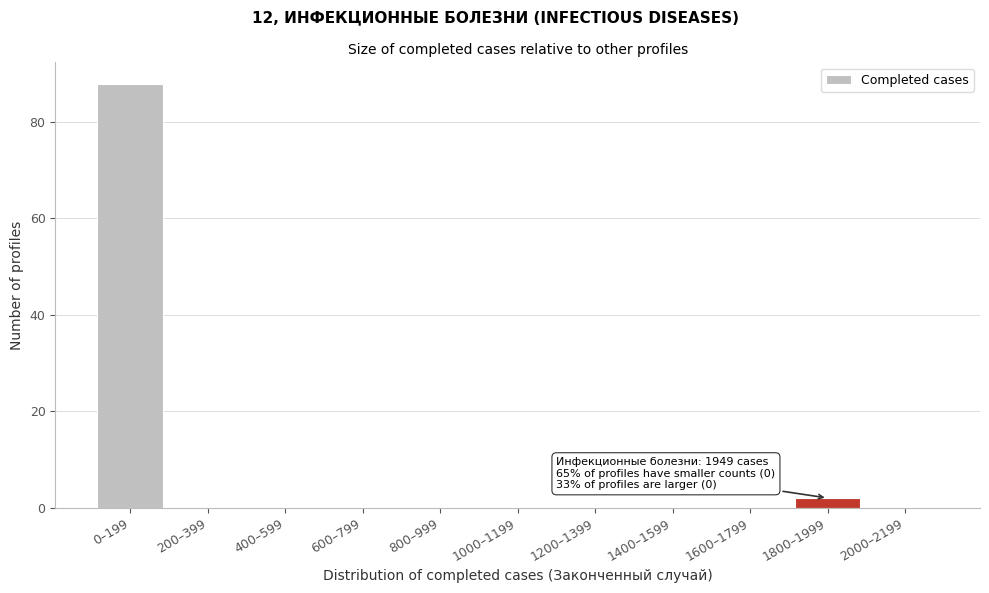

Reading right to left, extract all data points from this chart.

2000–2199=0	1800–1999=2	1600–1799=0	1400–1599=0	1200–1399=0	1000–1199=0	800–999=0	600–799=0	400–599=0	200–399=0	0–199=88